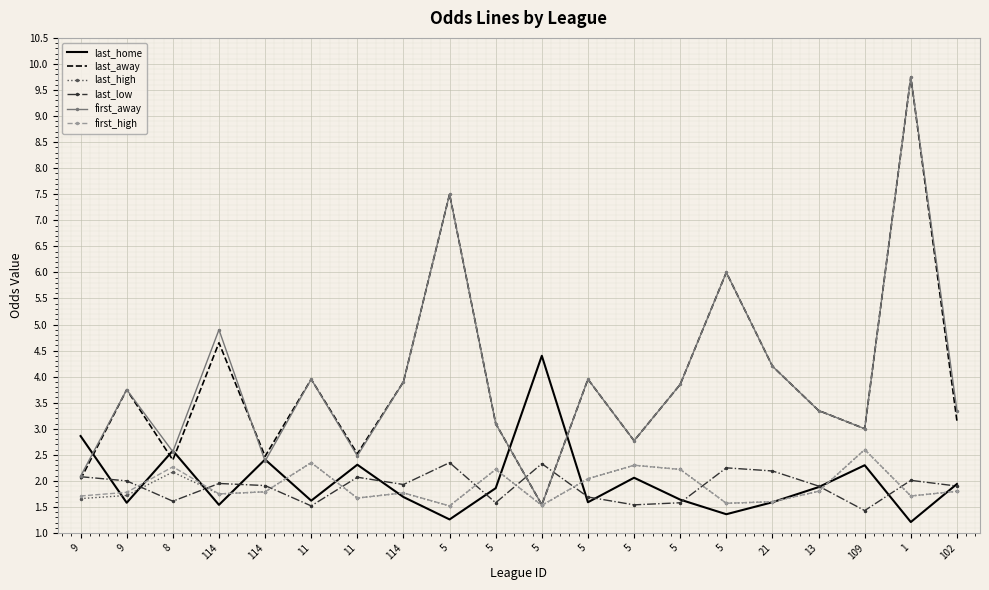

What are all the series names shown in the legend?

last_home, last_away, last_high, last_low, first_away, first_high